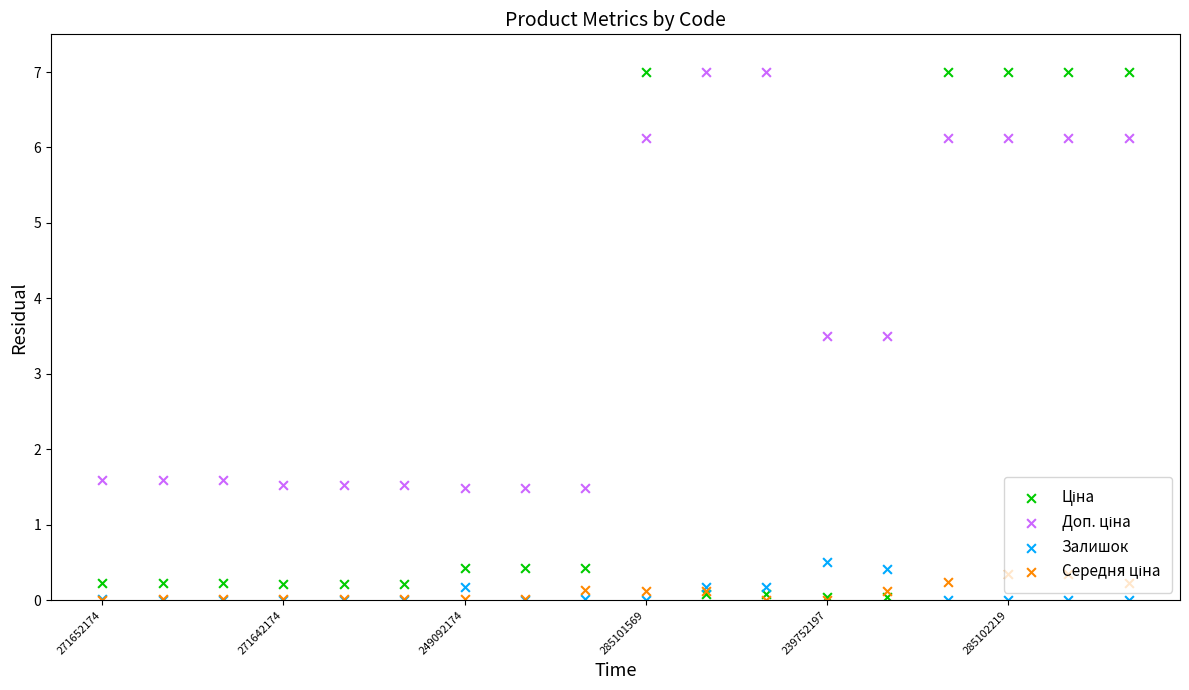

What are all the series names shown in the legend?

Ціна, Доп. ціна, Залишок, Середня ціна